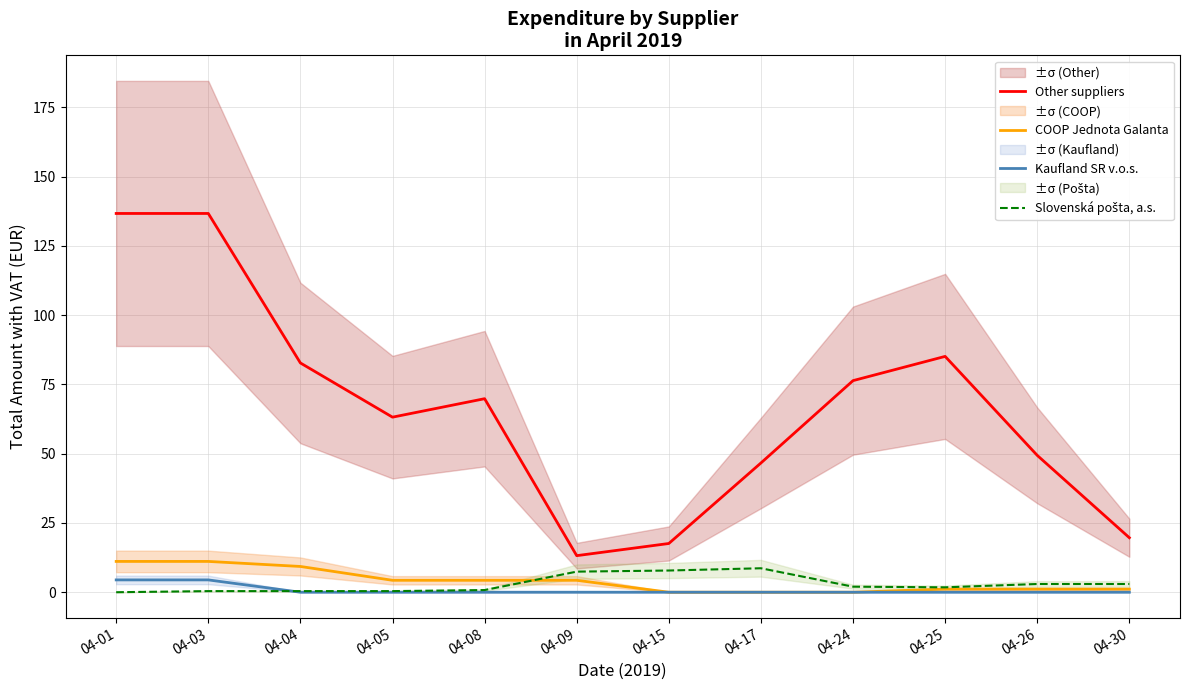

How many data points in Other suppliers are less than 69?

6